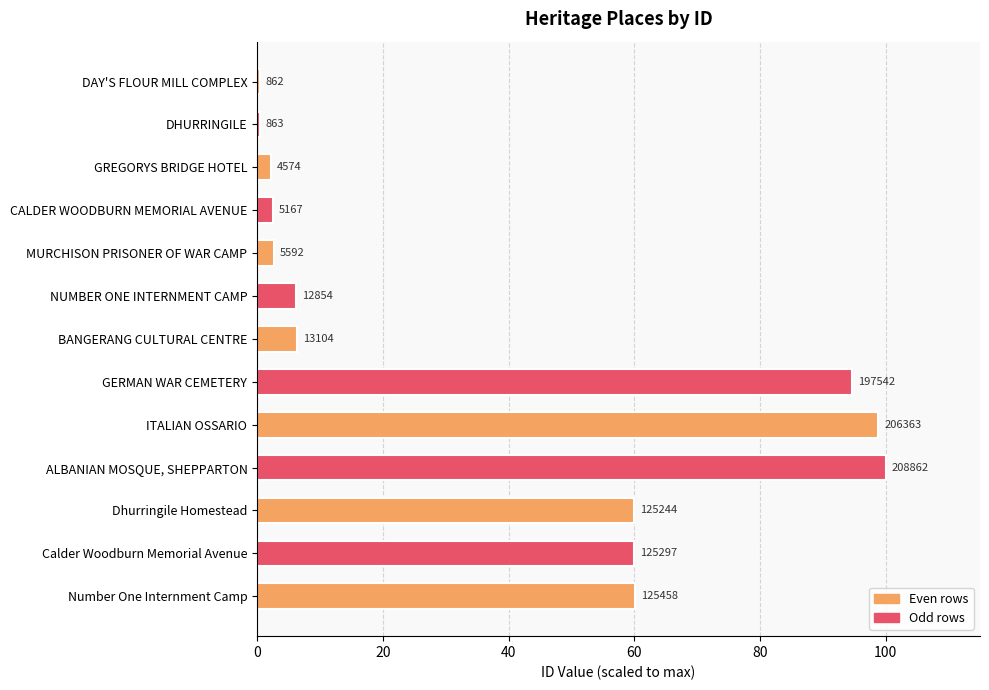

How many bars are there in total?

13